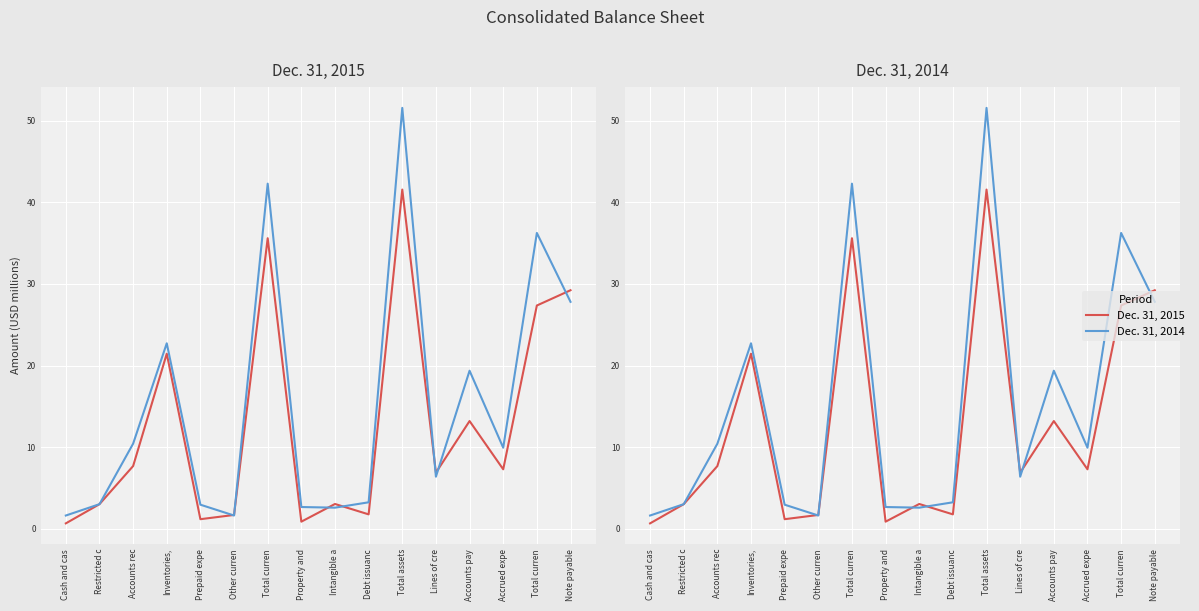

How many intersections are there between Dec. 31, 2014 and Dec. 31, 2015?

7